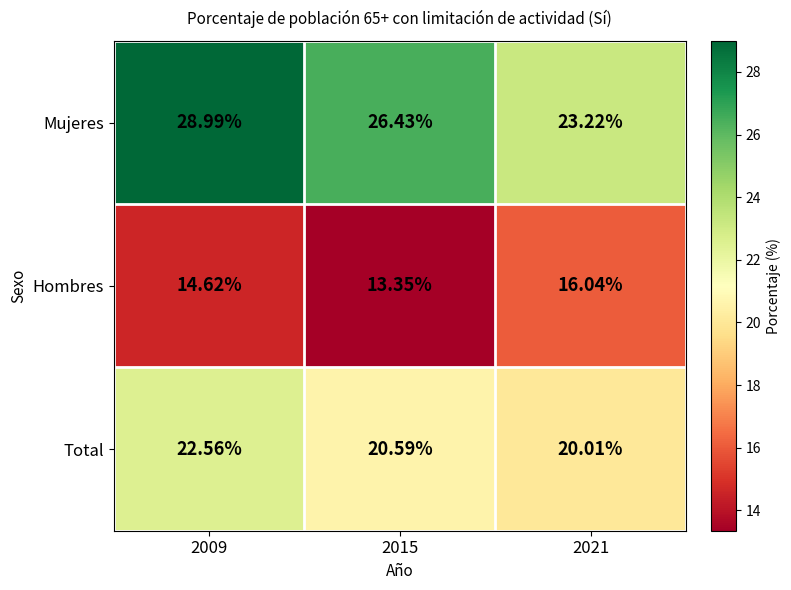

Which series has the largest total across all categories?

Mujeres